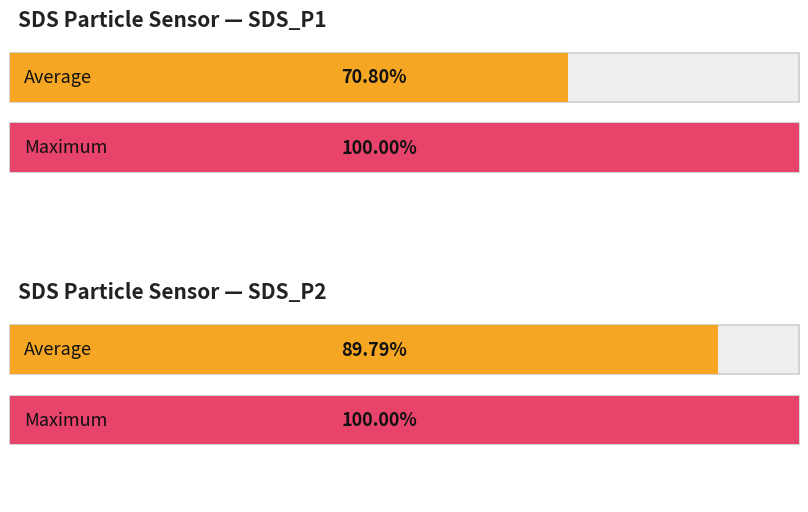

Where is Average utilization nearest to the value 9?

SDS_P2